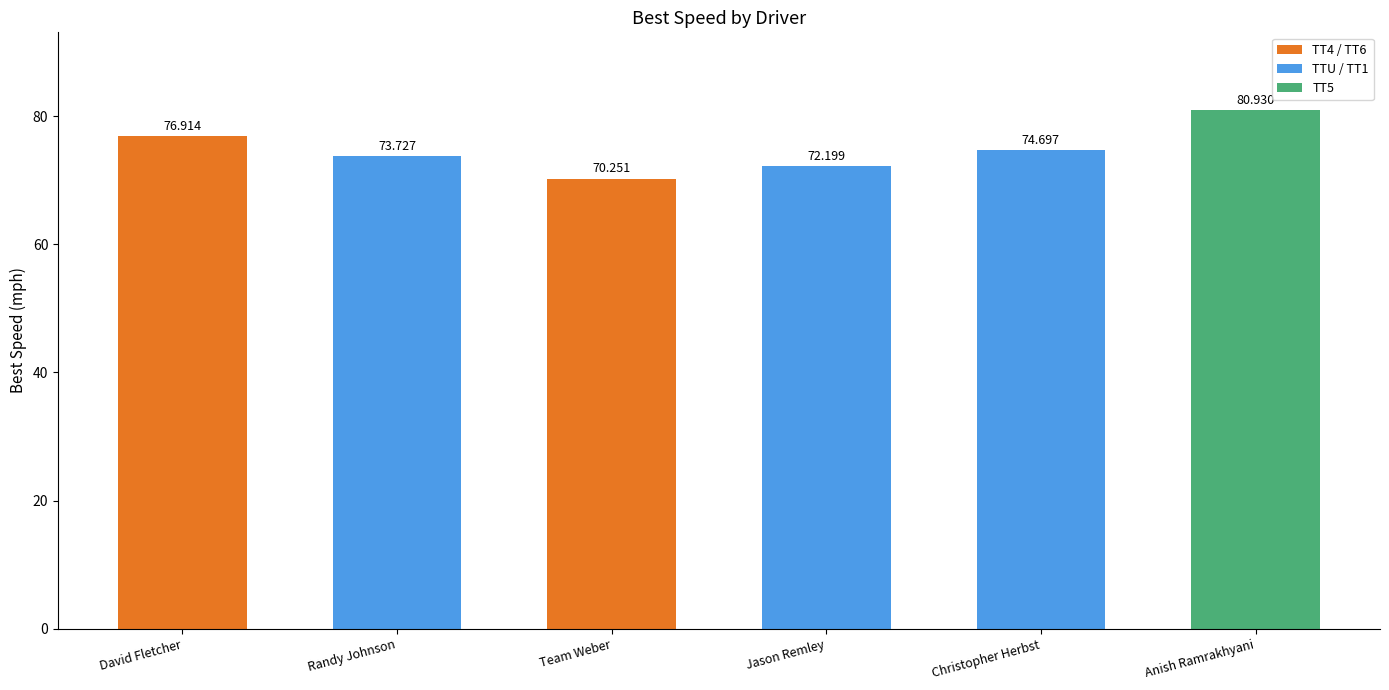

The value at Jason Remley is 102.3. True or false?

False